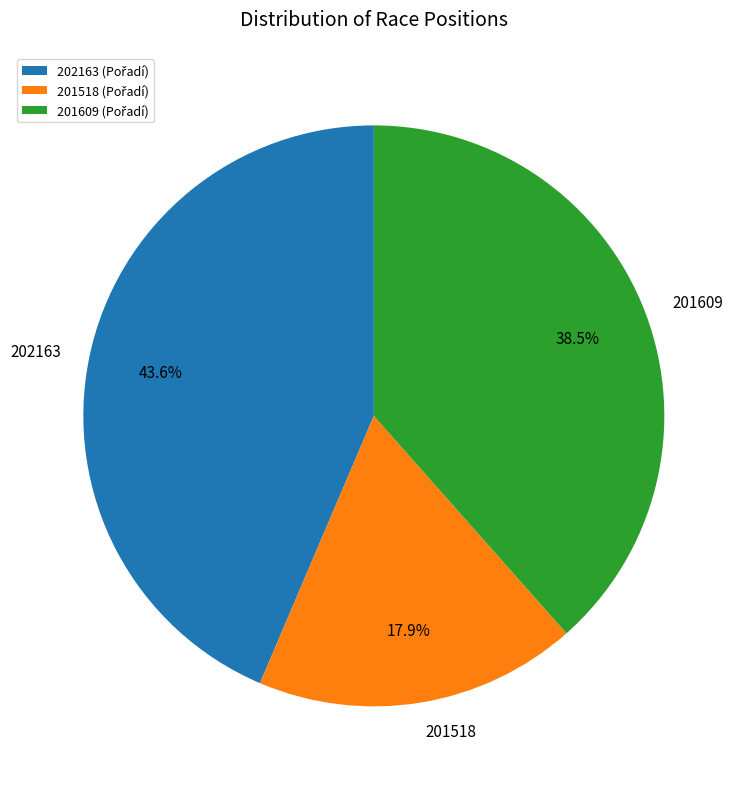

To the nearest percent, what is the combined percentage of 201609 and 201518?

56%